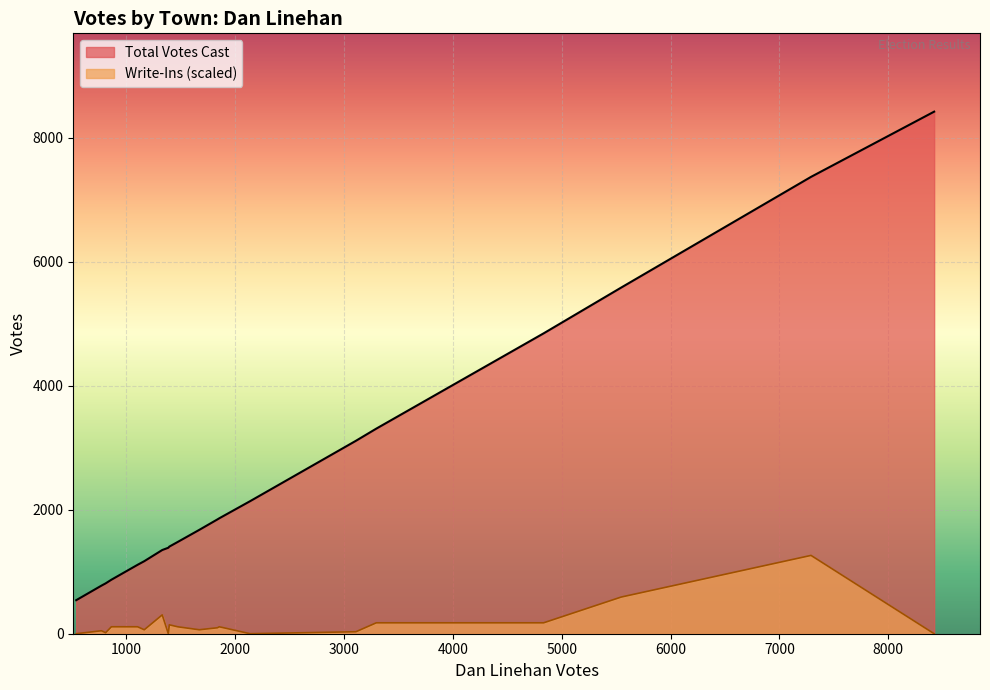

What are all the series names shown in the legend?

Total Votes Cast, Write-Ins (scaled)